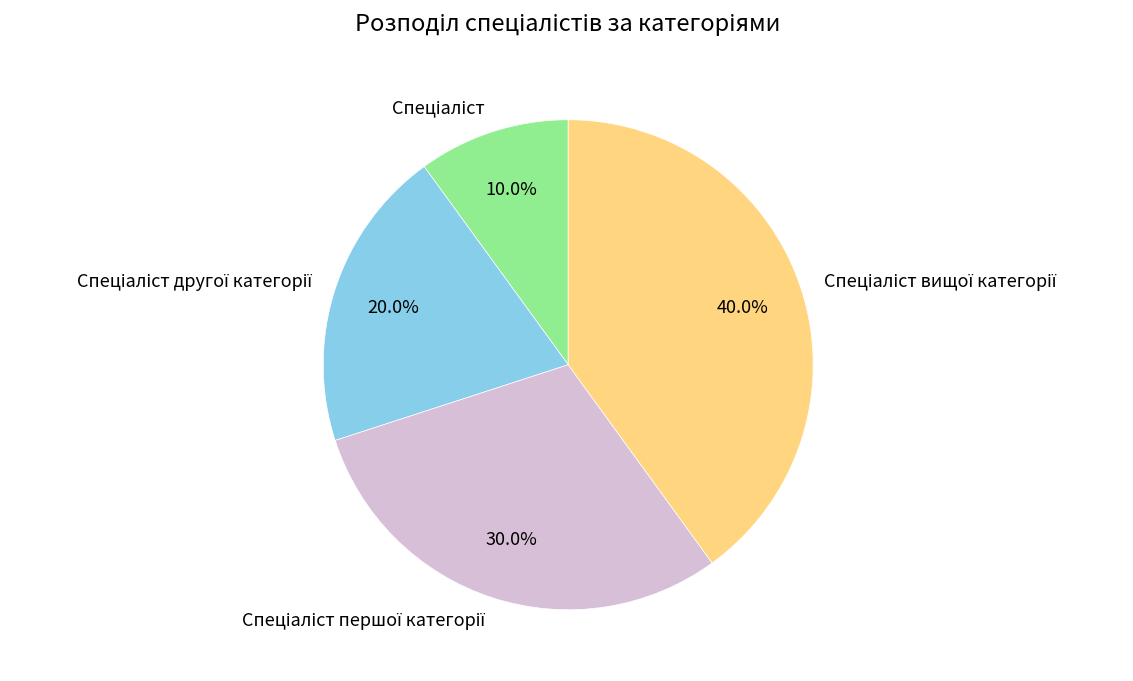

Is there any slice that represents more than half of the pie?

No